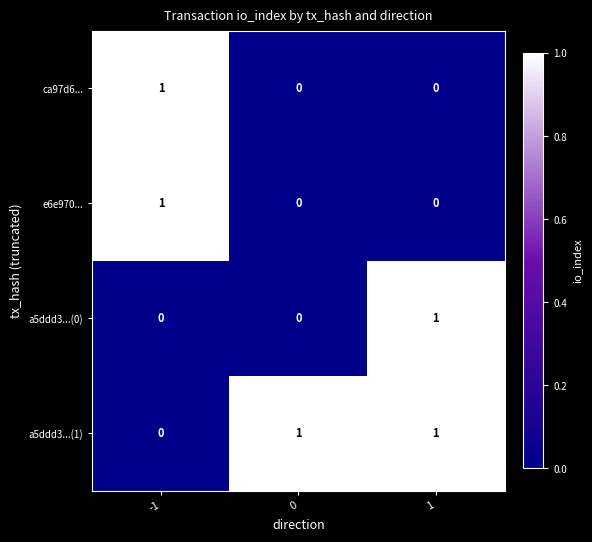

What is the total value across all series at -1?

2